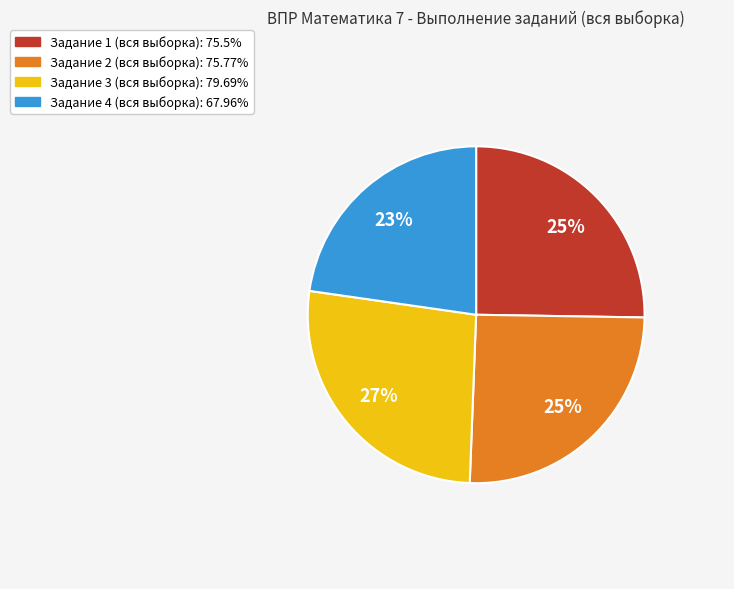

Does any single category account for the majority?

No